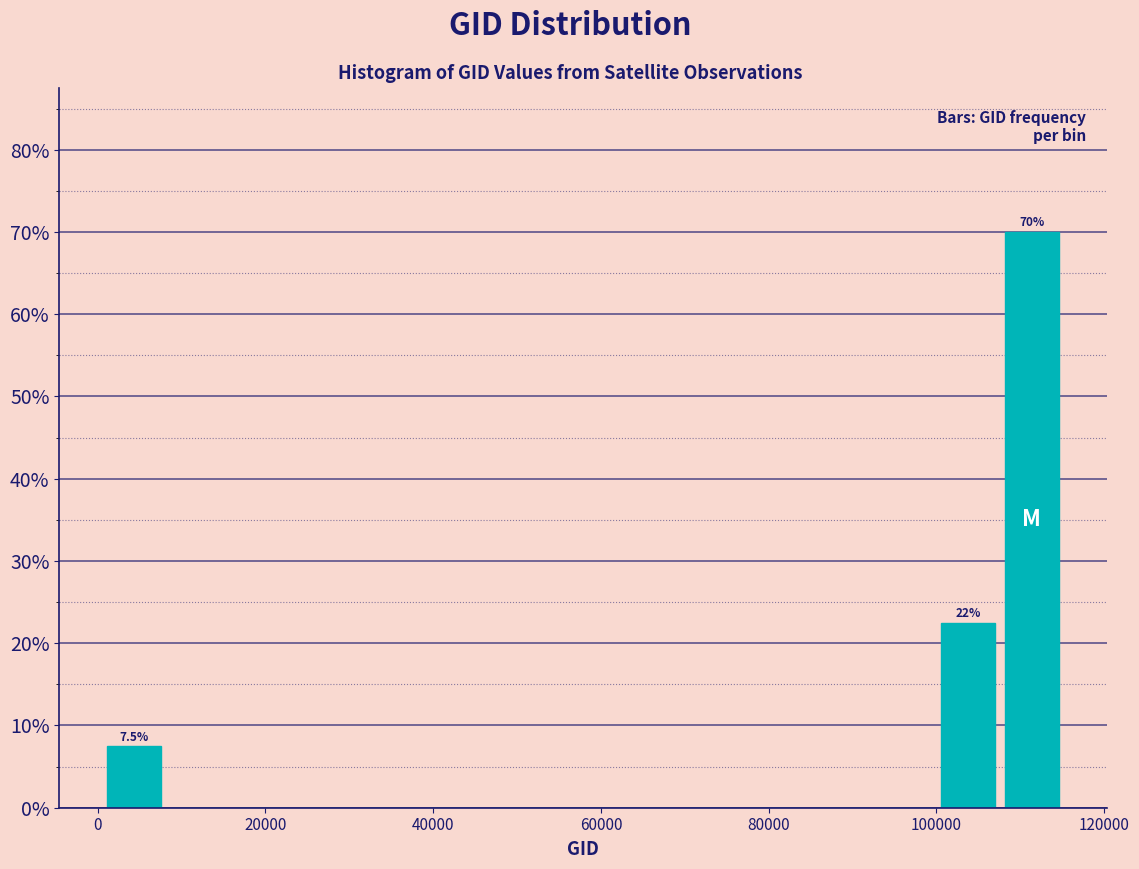

Read against the x-axis, roughly where is the centre of the tallest bar?

112000